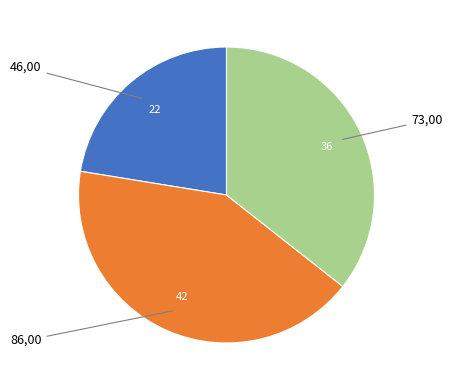

Is there a majority slice in this chart?

No